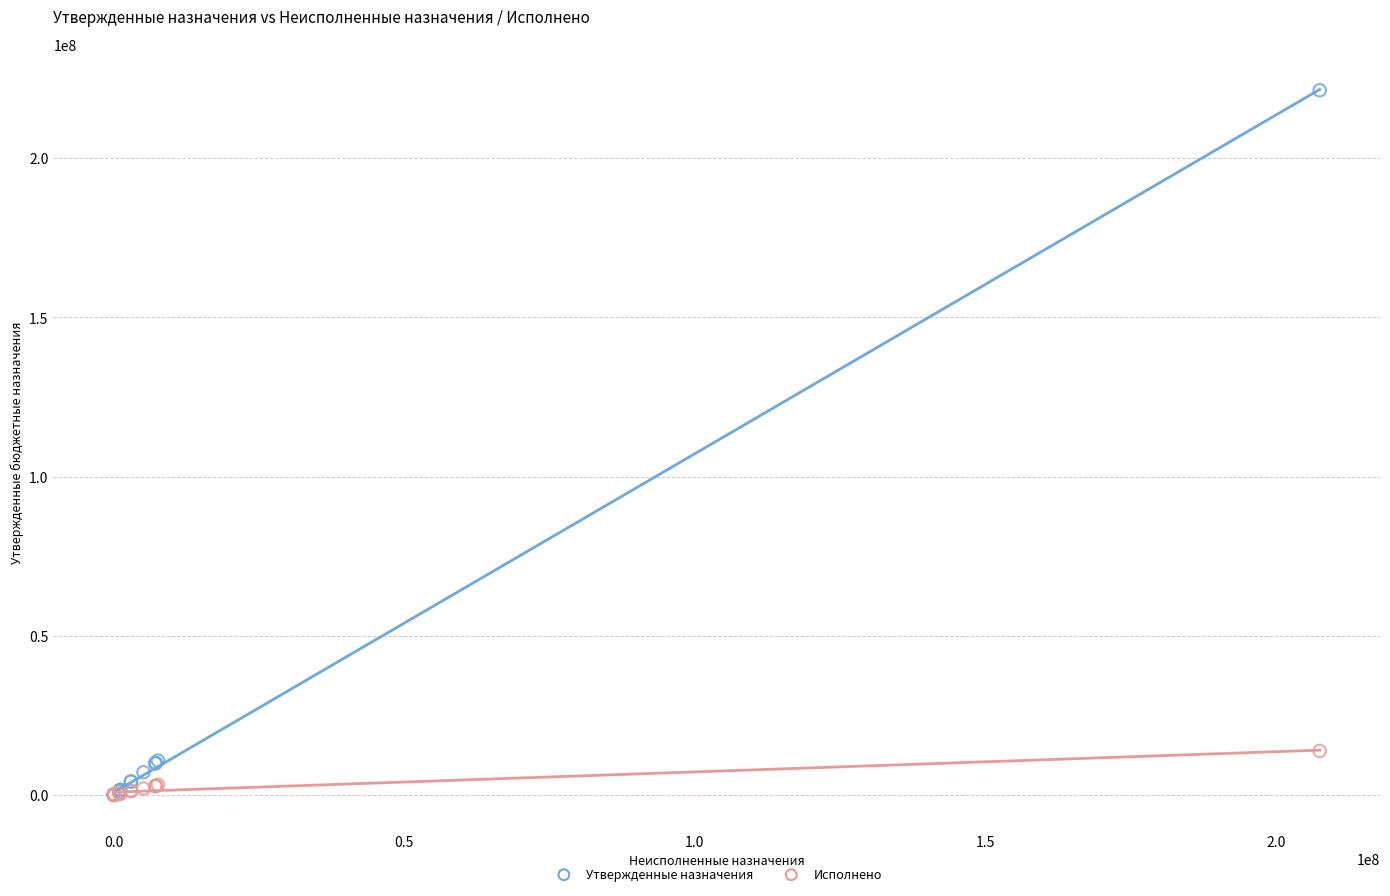

Which series has the largest Y range (max minus min)?

Утвержденные назначения